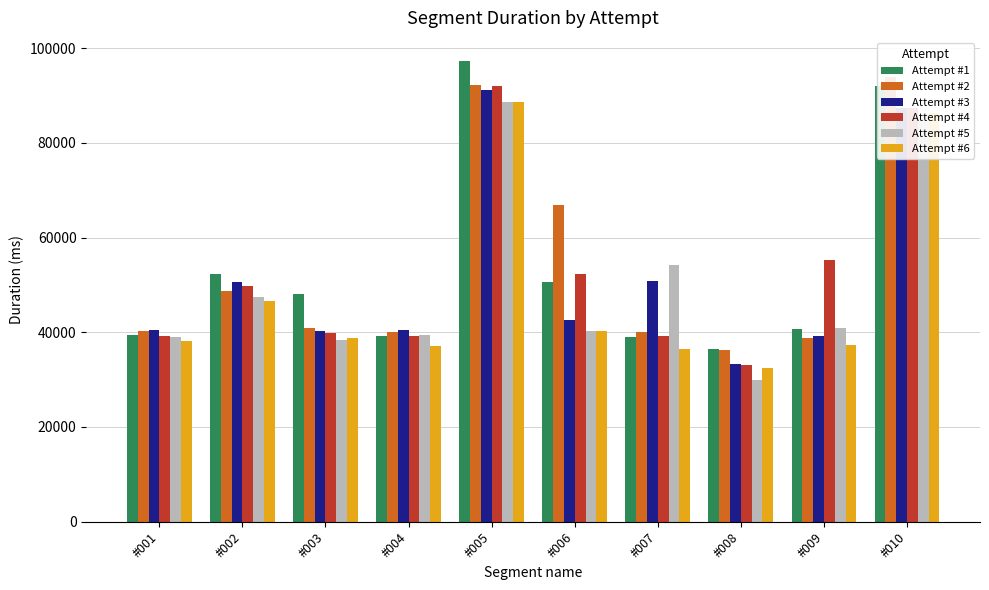

What is the sum of the Attempt #2 values at #007 and #004?

80054